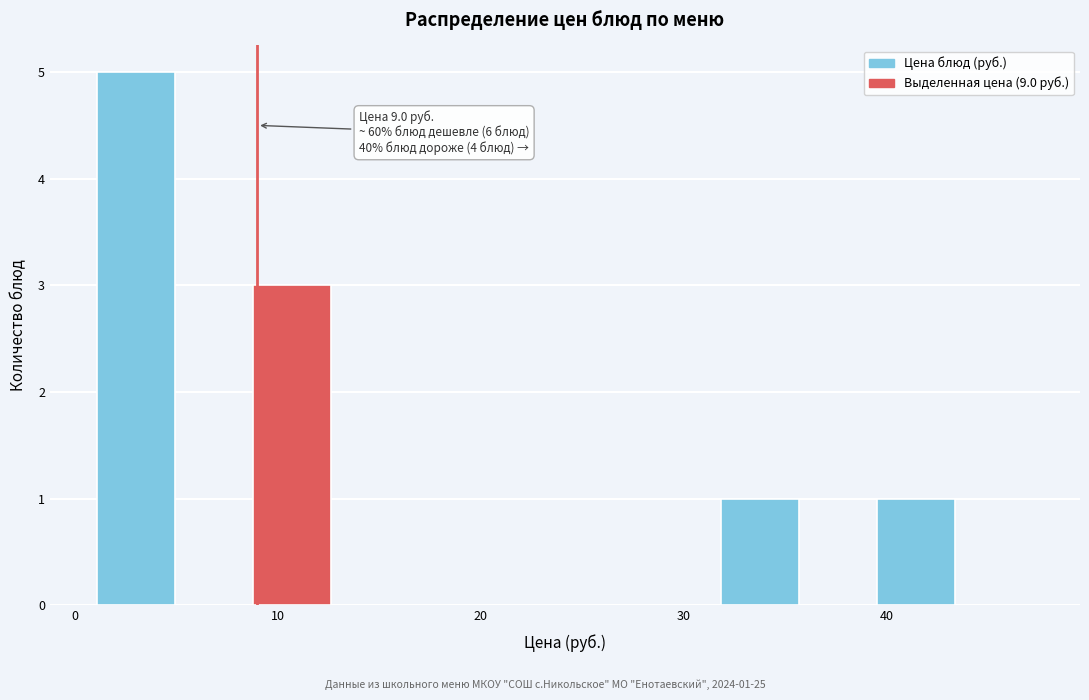

Around what value on the x-axis is the tallest bar? Give the approximate position of its centre, as read against the axis.

3